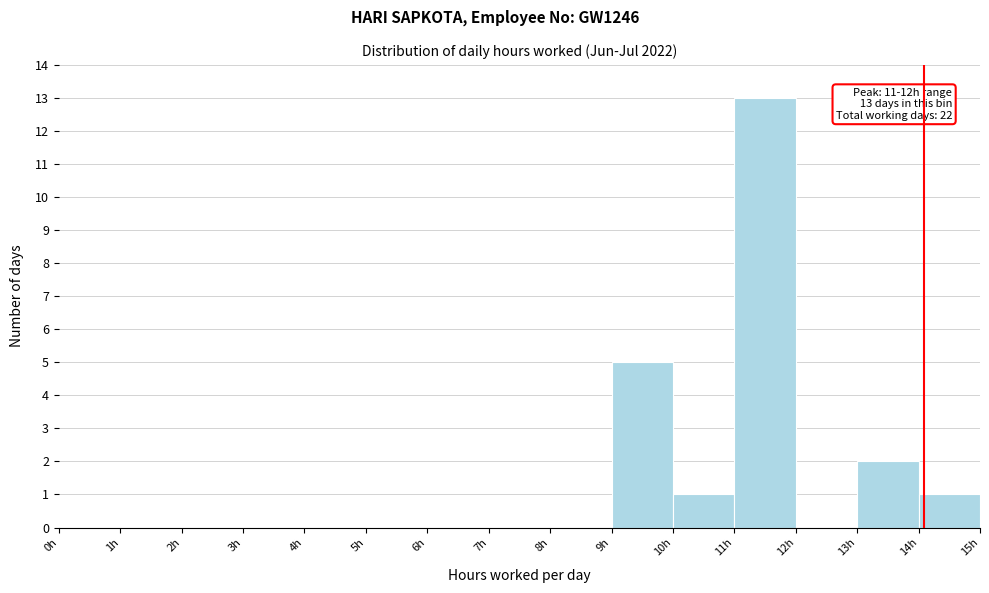

Which range on the x-axis has the tallest bar?

11 to 12